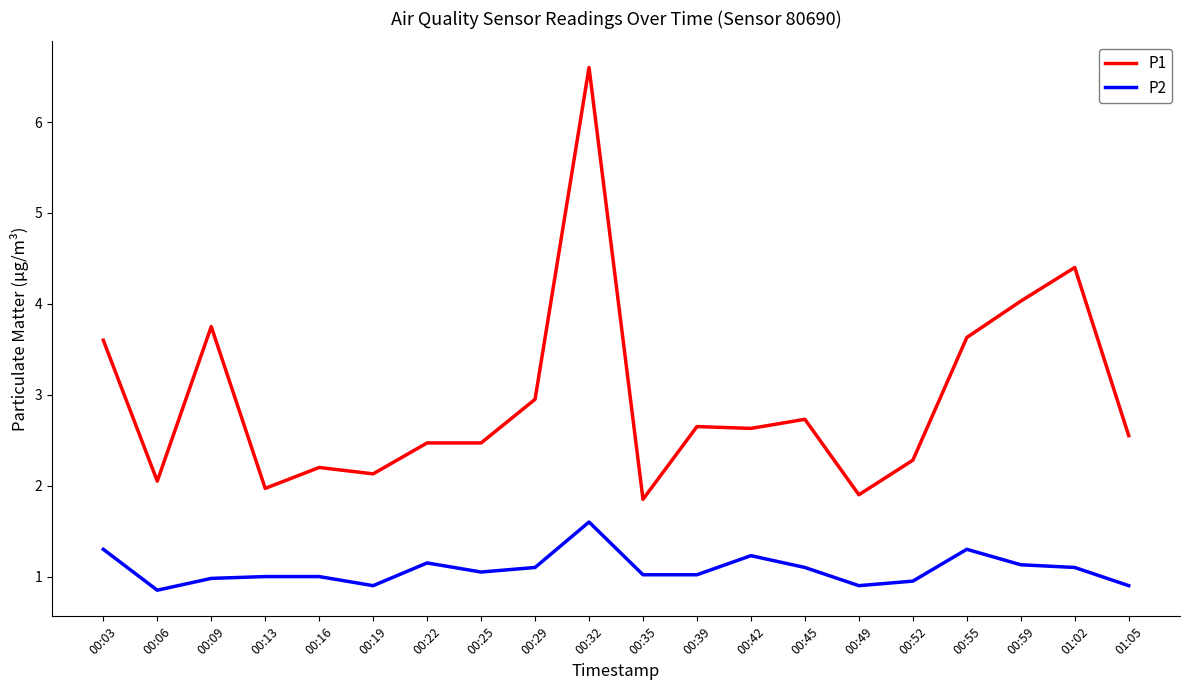

True or false: P2 and P1 intersect in this chart.

False